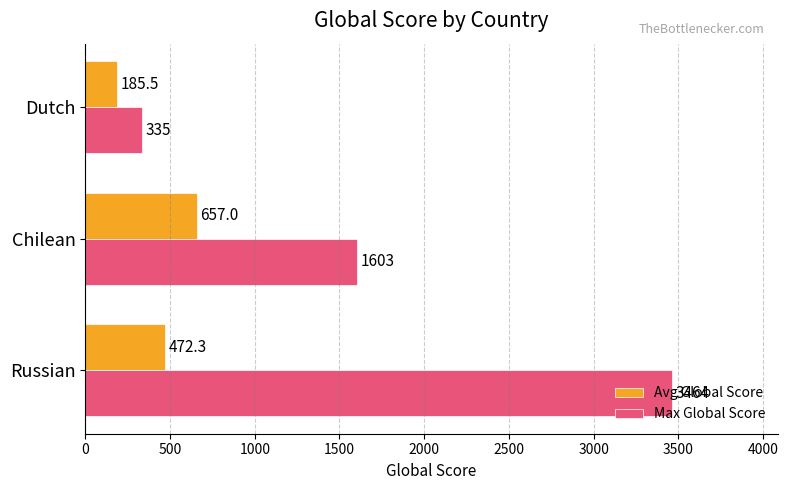

What is the total value across all series at Chilean?

2260.0